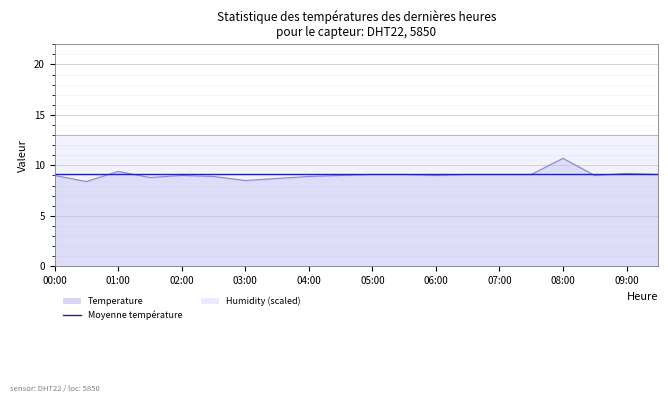

What is the maximum value shown in the chart?

10.7